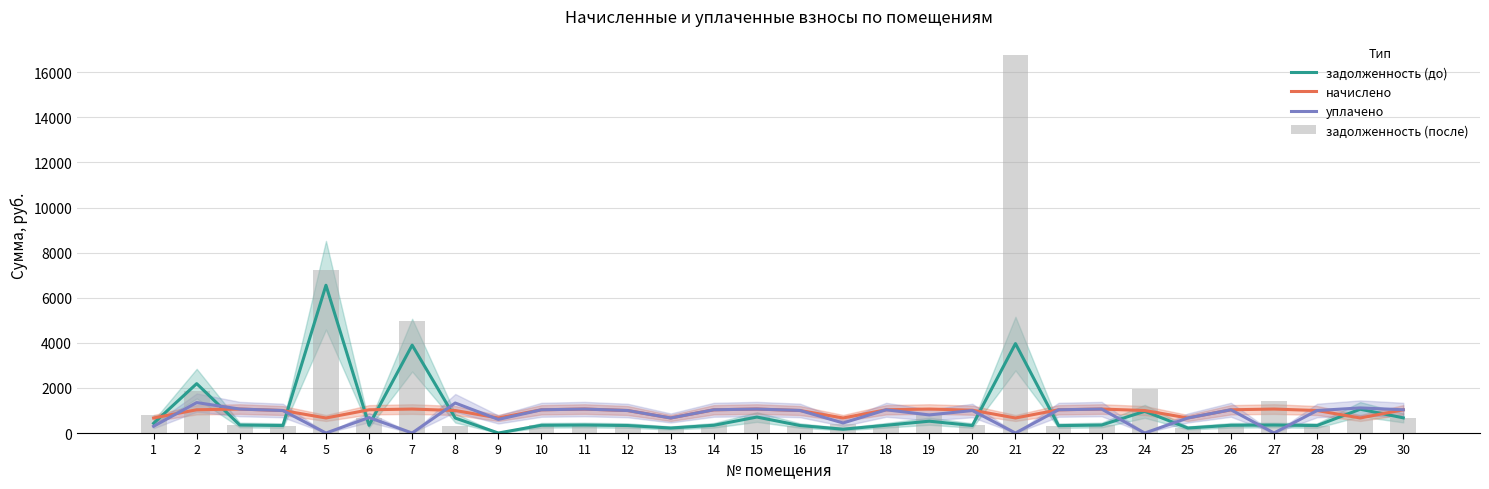

Which series changed the most between 9 and 25?

задолженность (до)